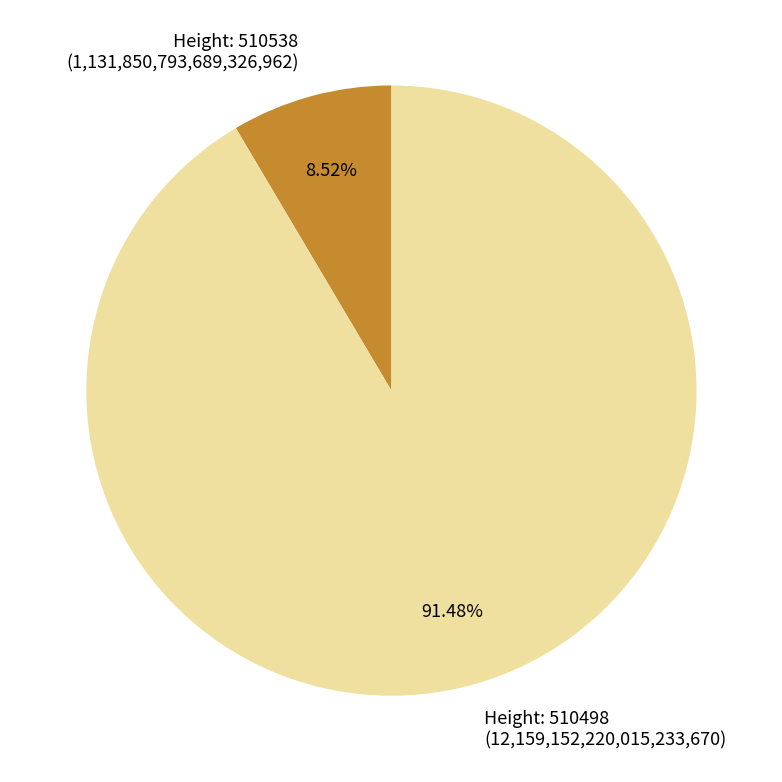

To the nearest percent, what is the difference between the largest and smallest slice percentages?

83%